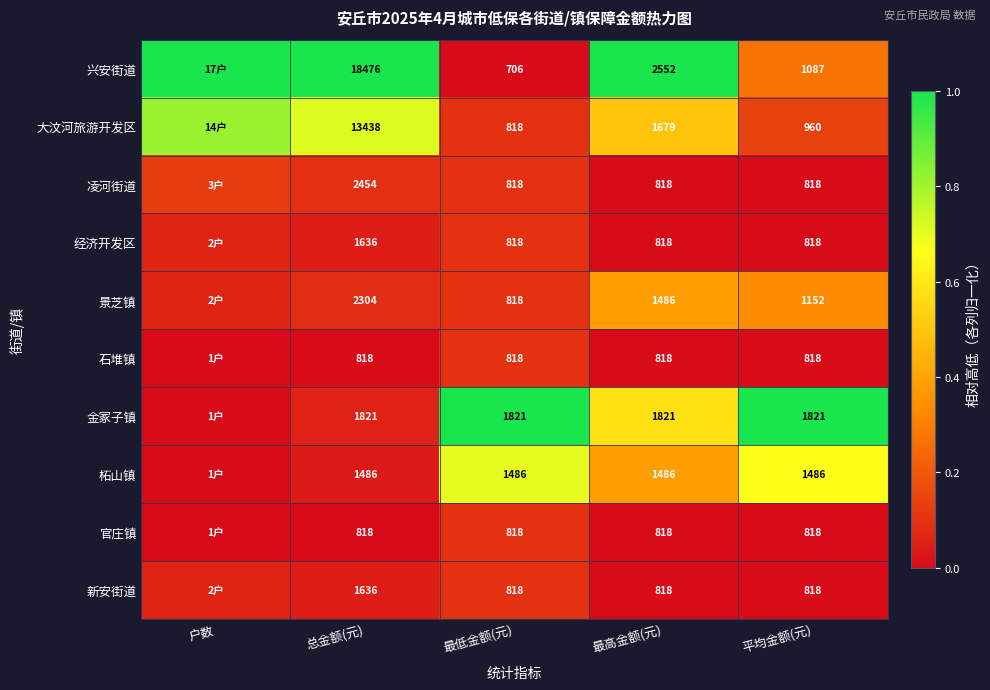

Which series changed the most between 最高金额(元) and 平均金额(元)?

兴安街道